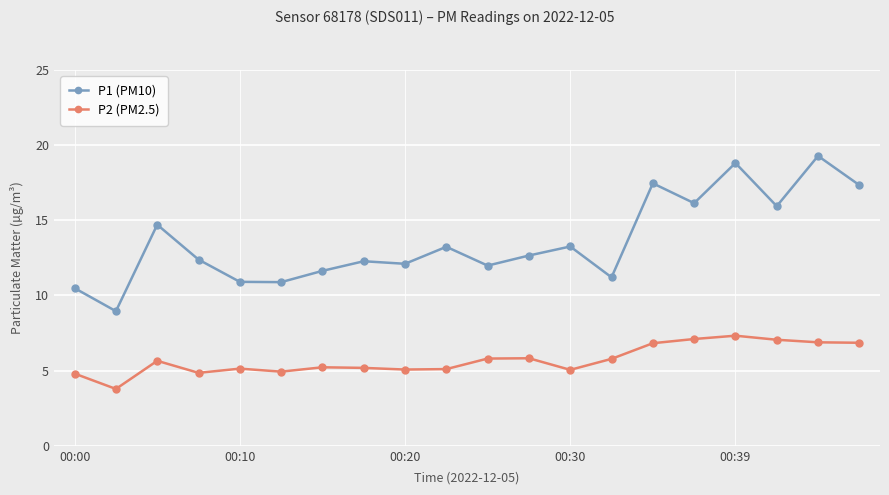

What is the sum of all P1 (PM10) values?

271.5